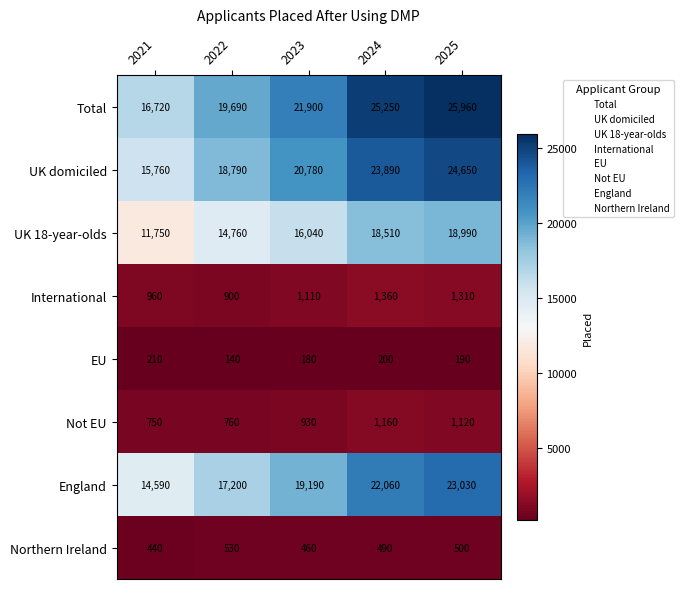

At which category is the sum across all series the highest?

2025